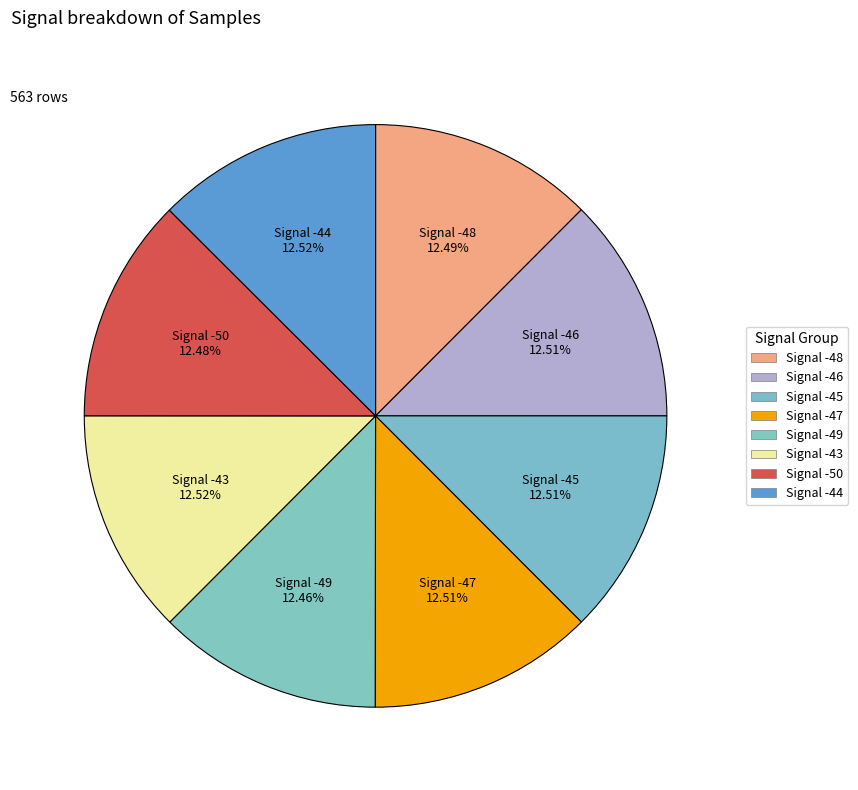

How many slices are in this pie chart?

8